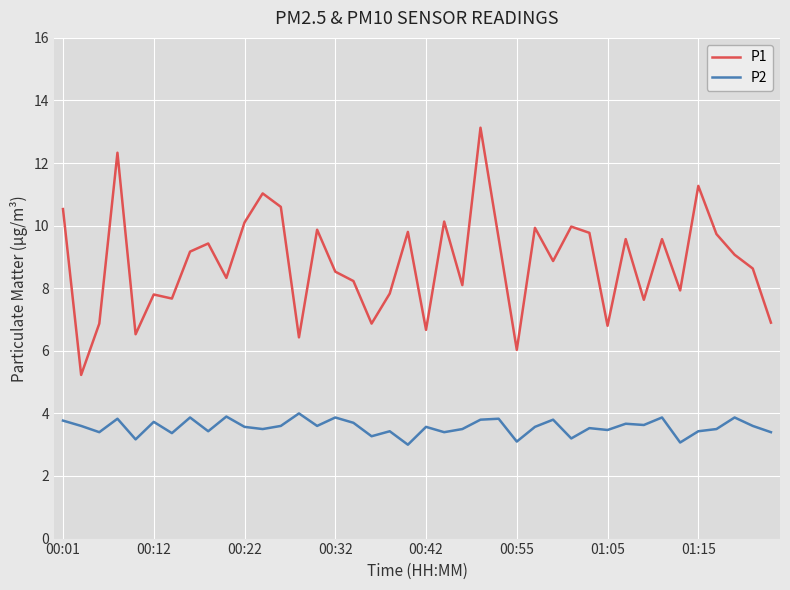

What is the greatest value displayed?

13.1